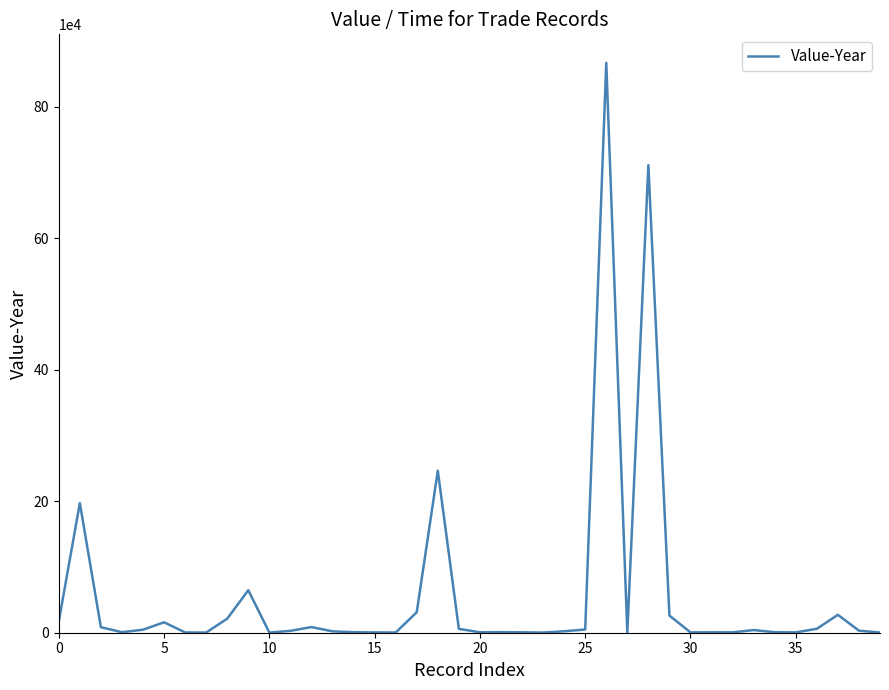

What is the difference between the maximum and minimum values?

866221